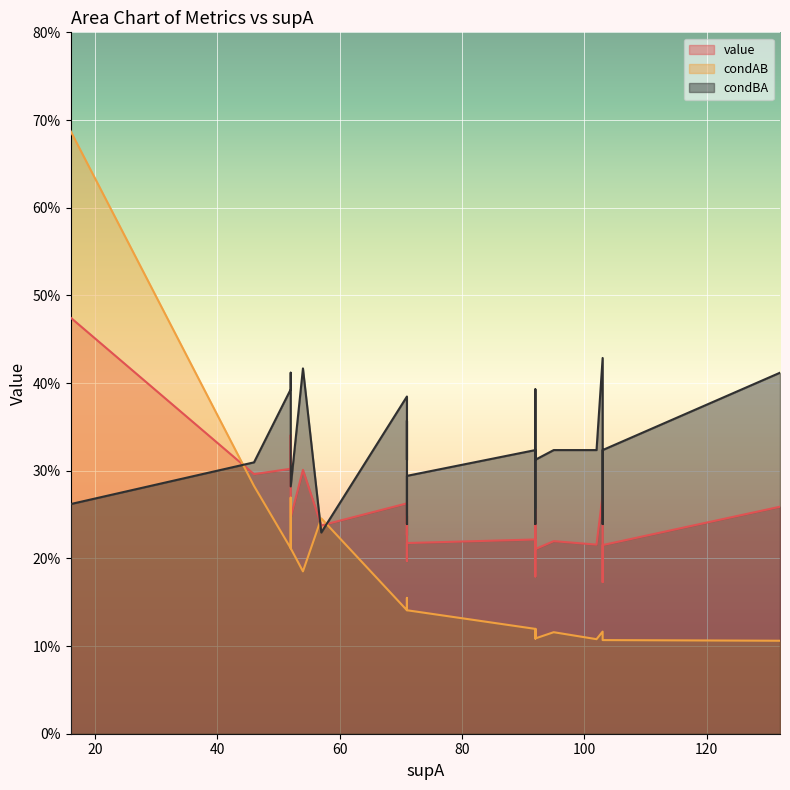

Reading left to right, what are all the values shown in this chart?

value: 0=0.5	1=0.3	2=0.3	3=0.3	4=0.3	5=0.3	6=0.3	7=0.3	8=0.3	9=0.2	10=0.2	11=0.2	12=0.2	13=0.2	14=0.2	15=0.2	16=0.2	17=0.2	18=0.2	19=0.2	20=0.2	21=0.2	22=0.2
condAB: 0=0.7	1=0.3	2=0.2	3=0.2	4=0.3	5=0.1	6=0.1	7=0.1	8=0.1	9=0.1	10=0.2	11=0.1	12=0.2	13=0.1	14=0.1	15=0.1	16=0.1	17=0.1	18=0.1	19=0.1	20=0.2	21=0.1	22=0.1
condBA: 0=0.3	1=0.4	2=0.4	3=0.4	4=0.3	5=0.4	6=0.4	7=0.4	8=0.4	9=0.4	10=0.3	11=0.4	12=0.2	13=0.3	14=0.3	15=0.3	16=0.3	17=0.3	18=0.3	19=0.3	20=0.2	21=0.2	22=0.2